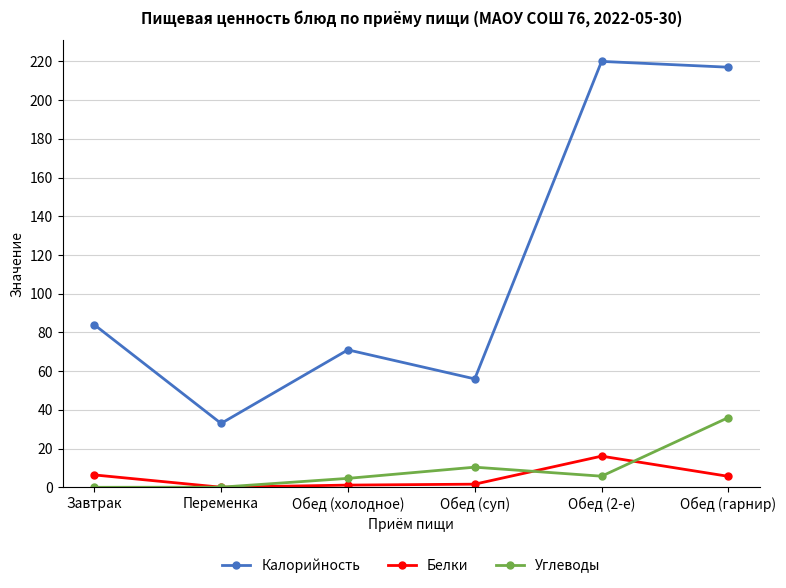

In Белки, how many points are higher than both neighbors (excluding endpoints)?

1